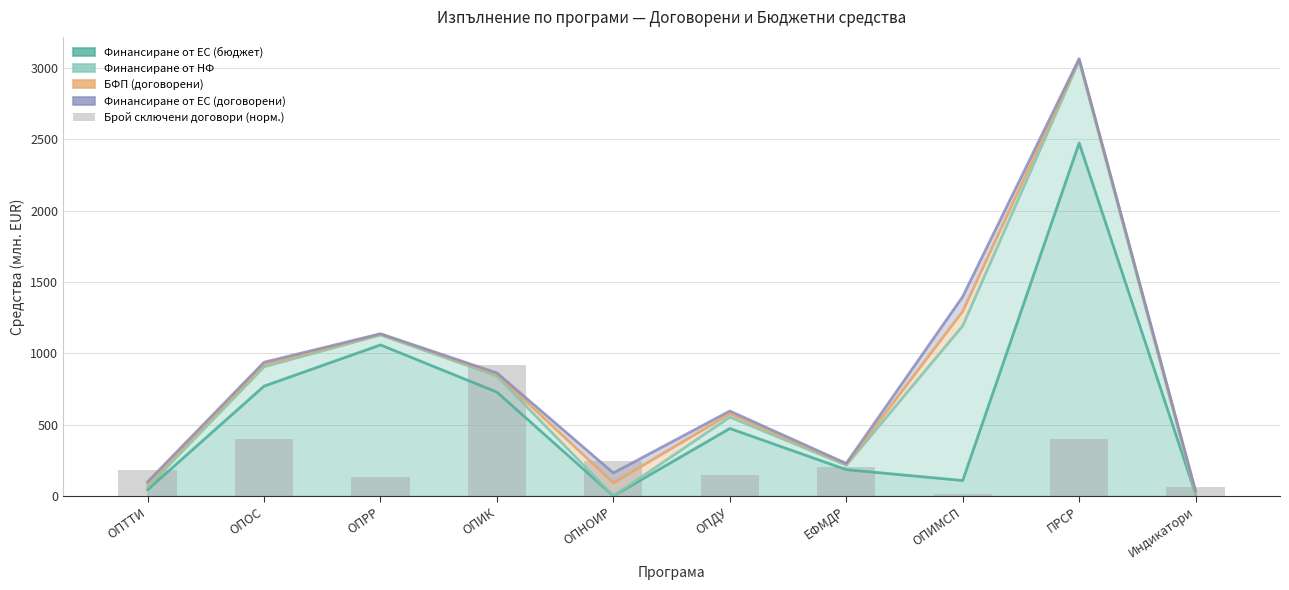

How many bars are there in total?

10